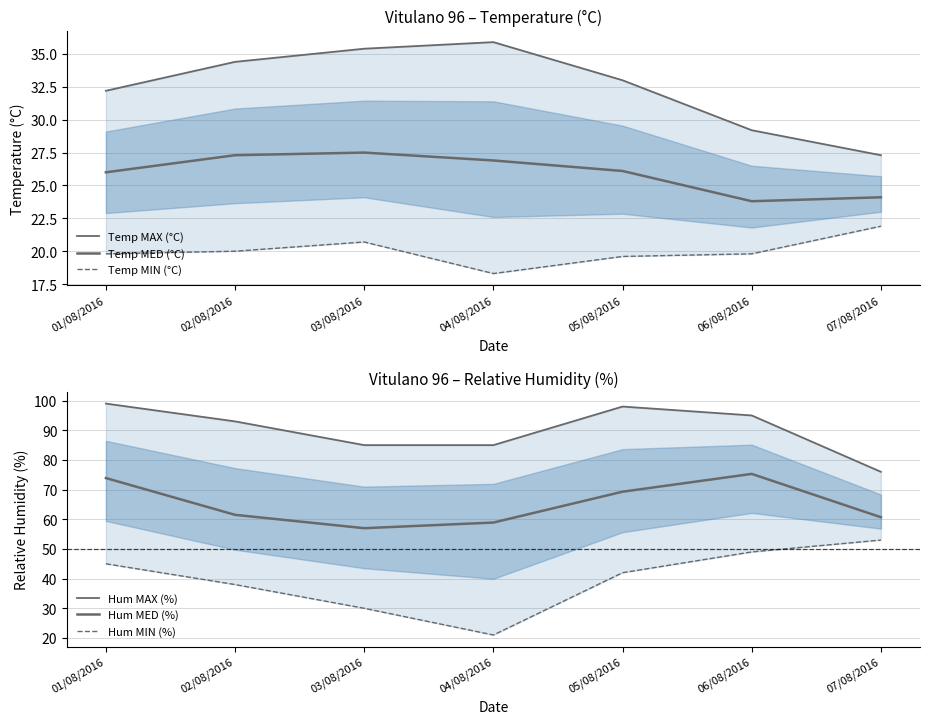

What position from the left is 06/08/2016?

6